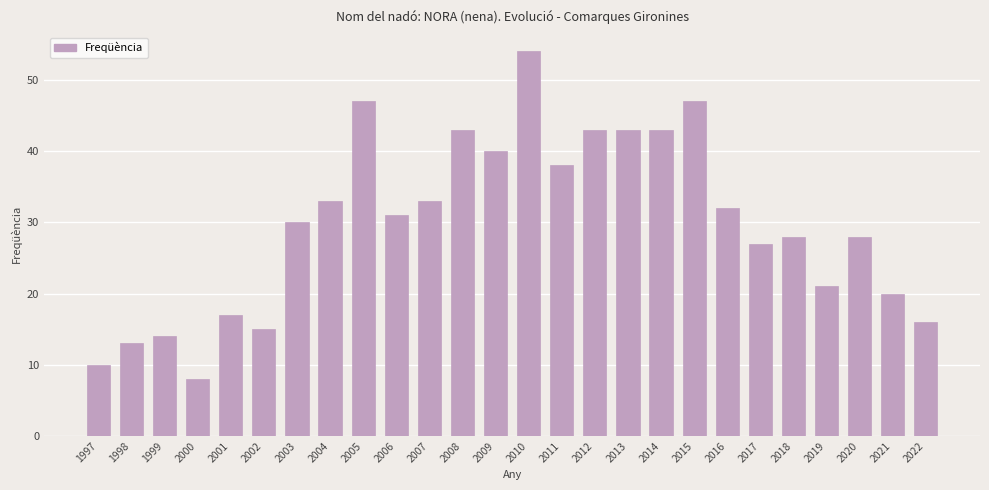

What is the ratio of the value at 2022 to the value at 2004?

0.5